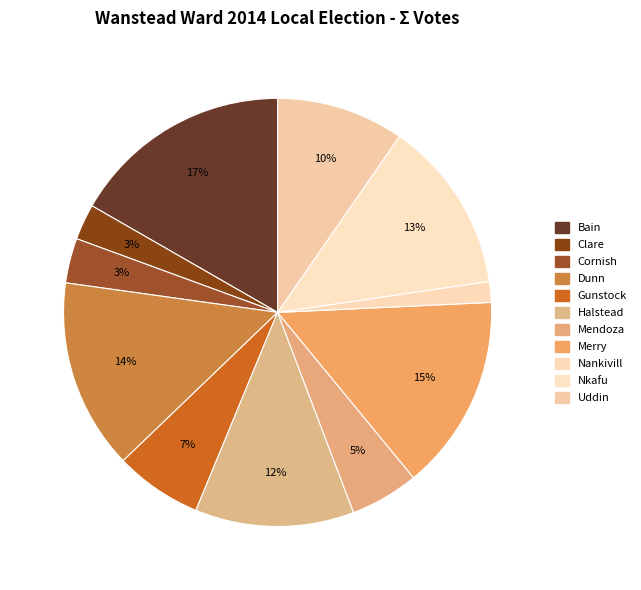

To the nearest percent, what is the difference between the largest and smallest slice percentages?

15%